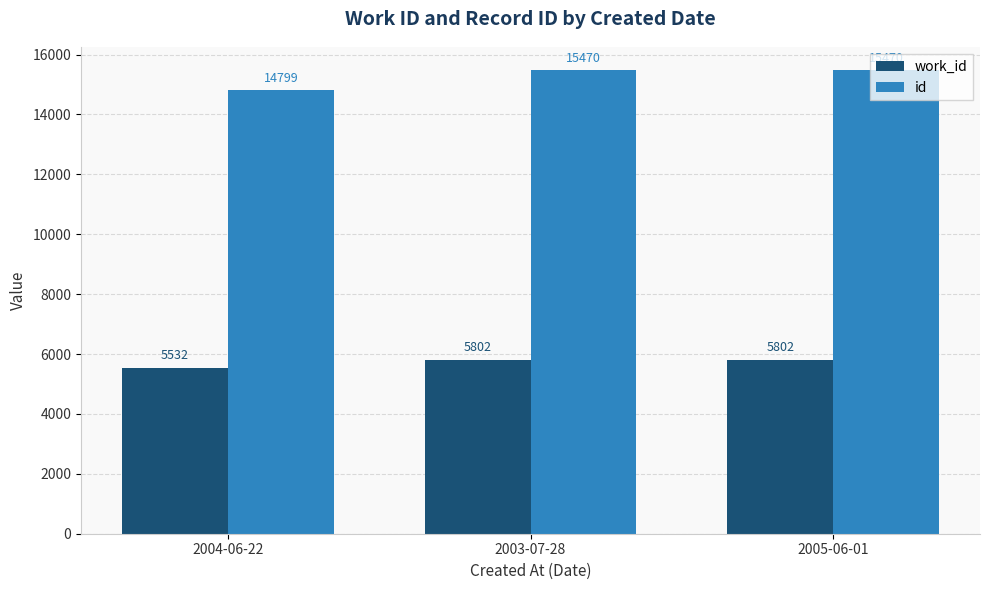

What is the label of the 1st bar from the right?

2005-06-01